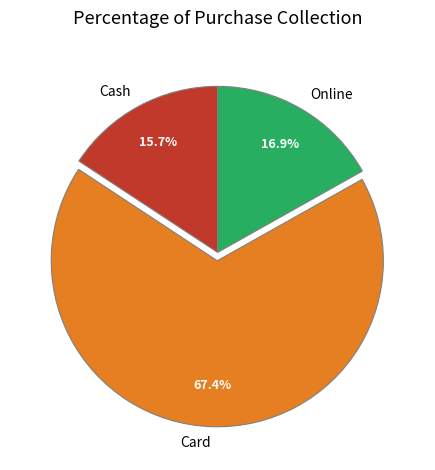

Is the sum of Online and Cash greater than half?

No